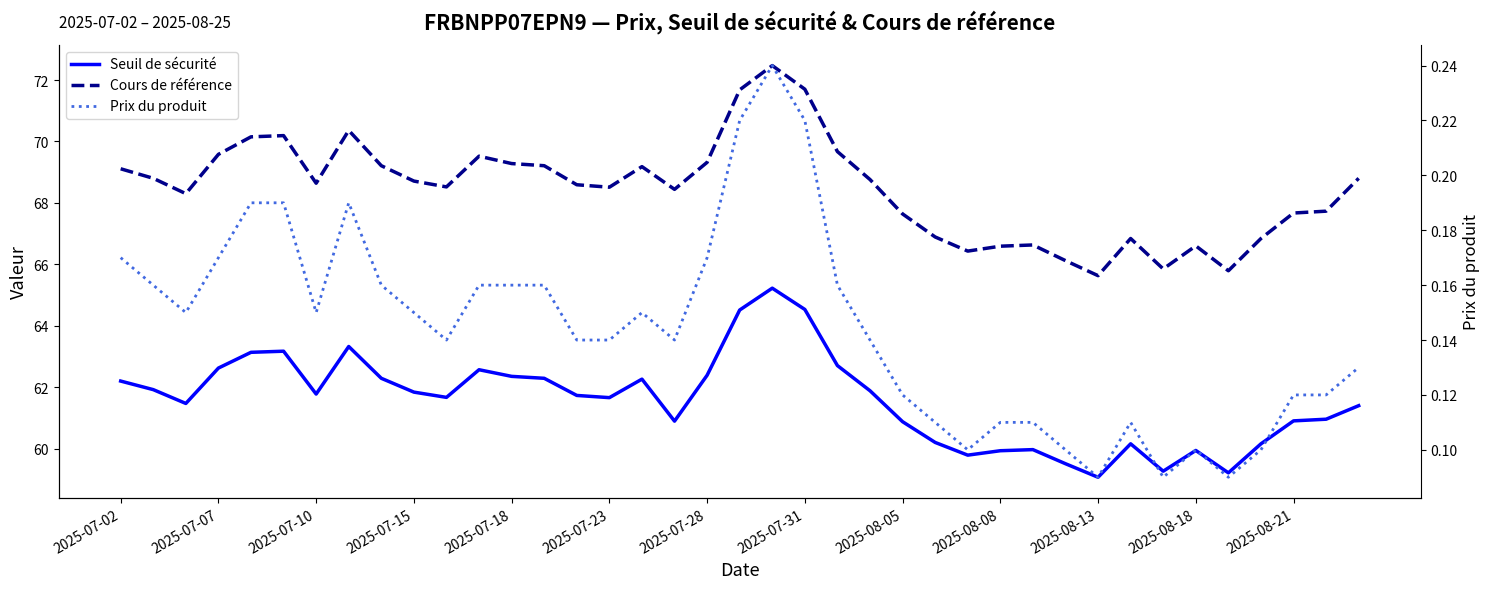

How many data points in Seuil de sécurité are less than 61?

15